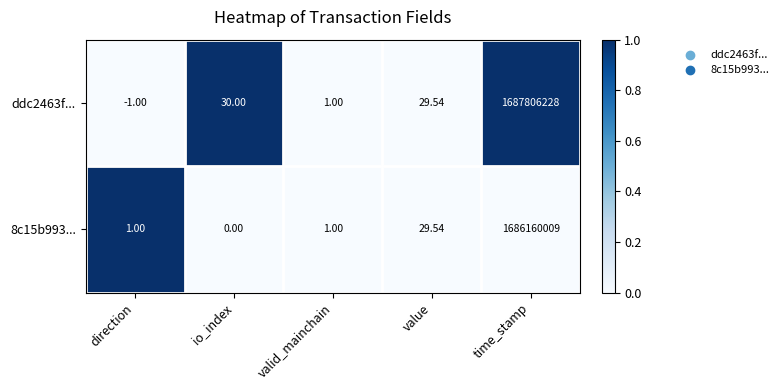

Which series changed the most between io_index and valid_mainchain?

ddc2463f...